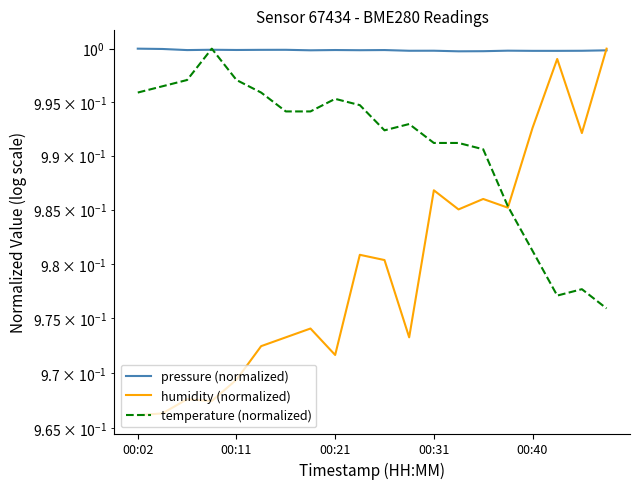

Which series ends up on top after the final intersection of pressure (normalized) and humidity (normalized)?

humidity (normalized)